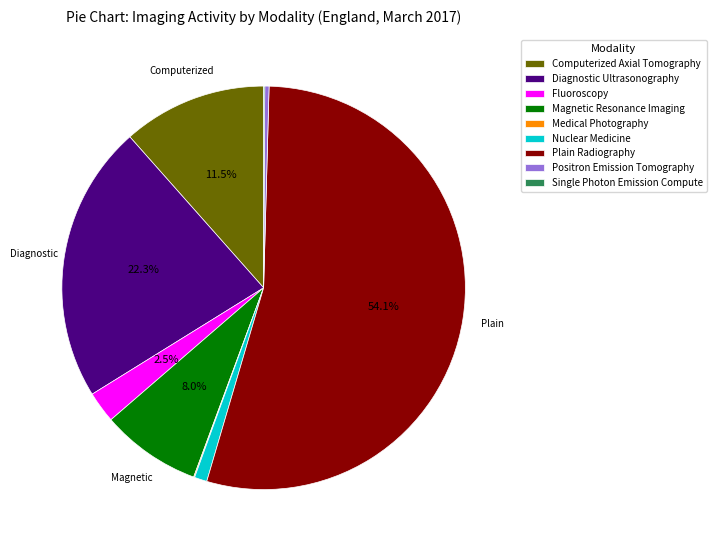

Which category has the biggest portion of the pie?

Plain Radiography